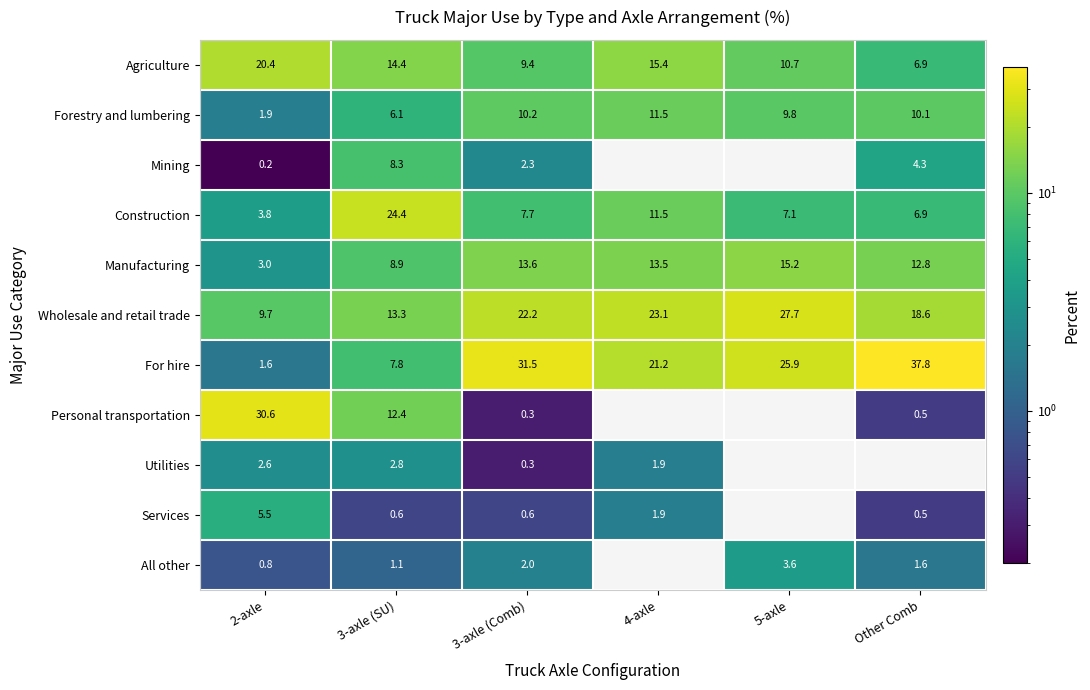

What is the sum of all Construction values?

61.4